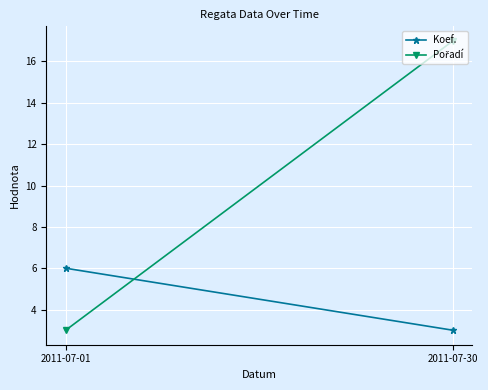

True or false: Pořadí has a value of 9 at 2011-07-30.

False